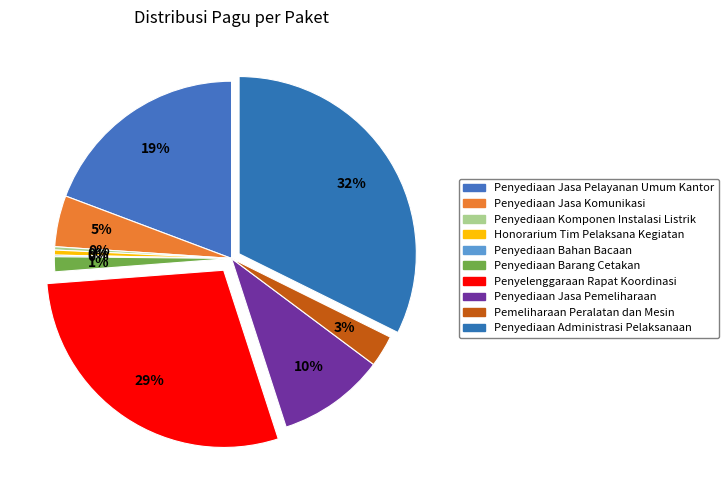

Which has a higher value, Penyediaan Barang Cetakan or Honorarium Tim Pelaksana Kegiatan?

Penyediaan Barang Cetakan